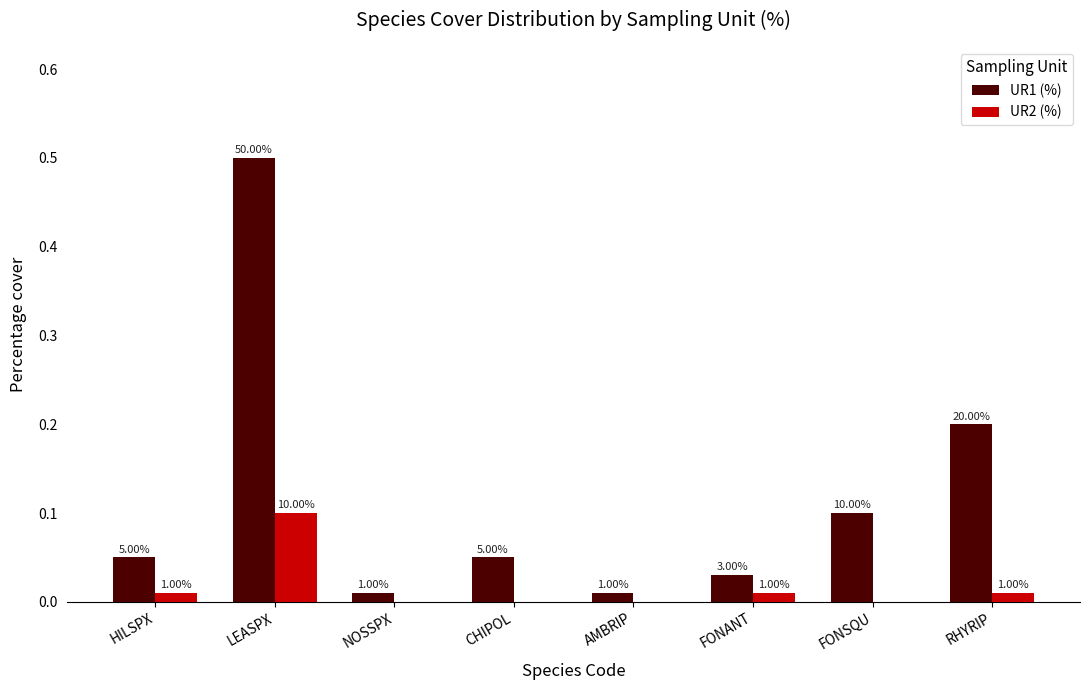

List the series in order of their overall mean, highest first.

UR1 (%), UR2 (%)